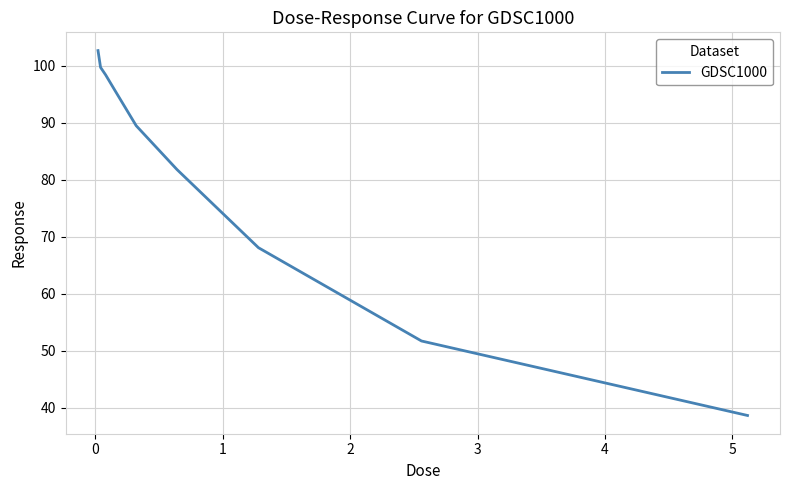

What is the minimum value shown in the chart?

38.6